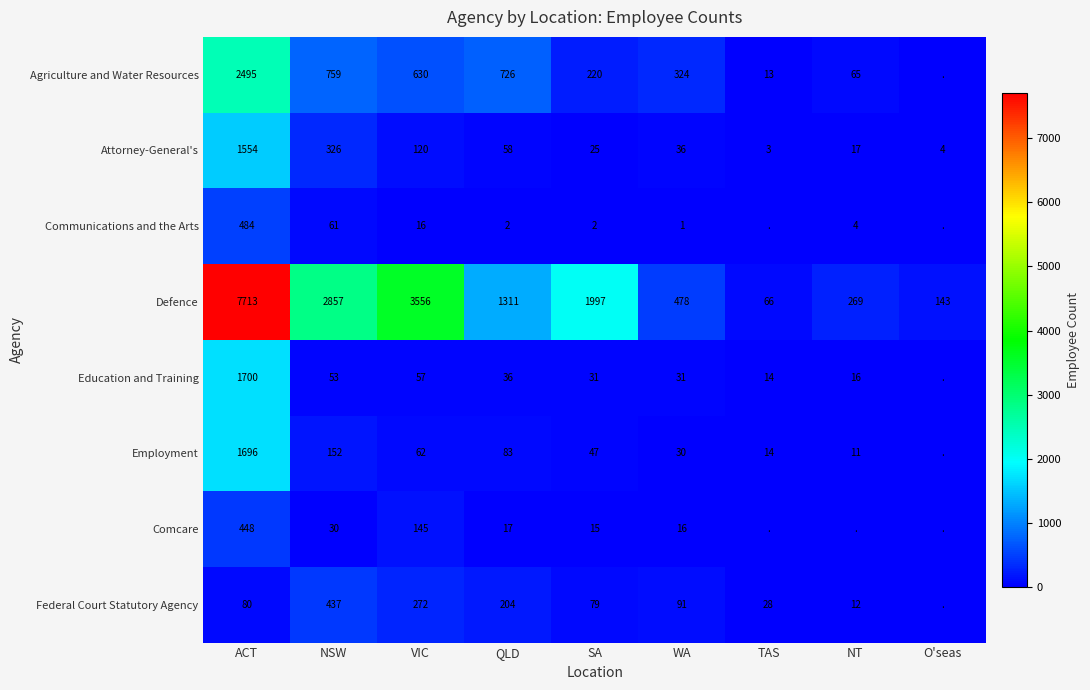

At how many categories does at least one series exceed 7065?

1